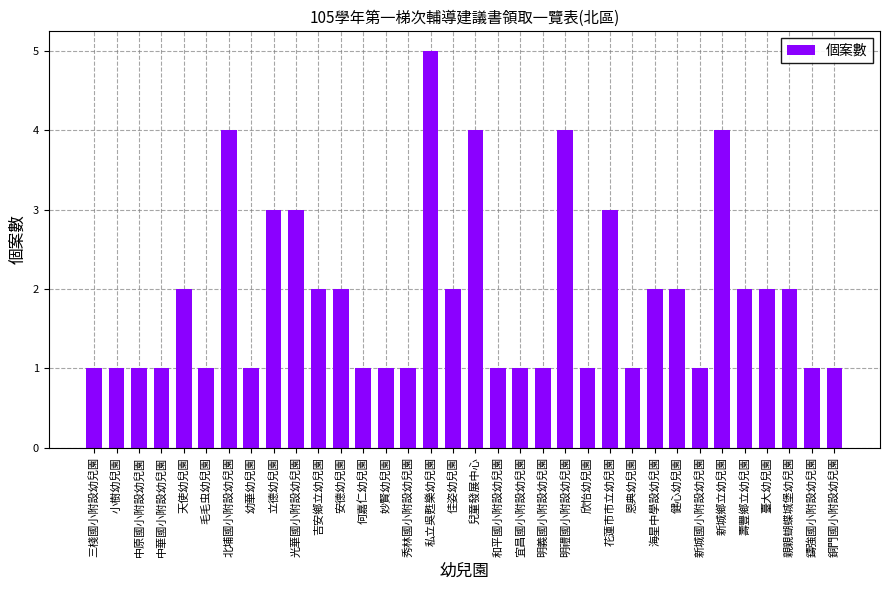

What is the ratio of the value at 親親蝴蝶城堡幼兒園 to the value at 妙賢幼兒園?

2.0